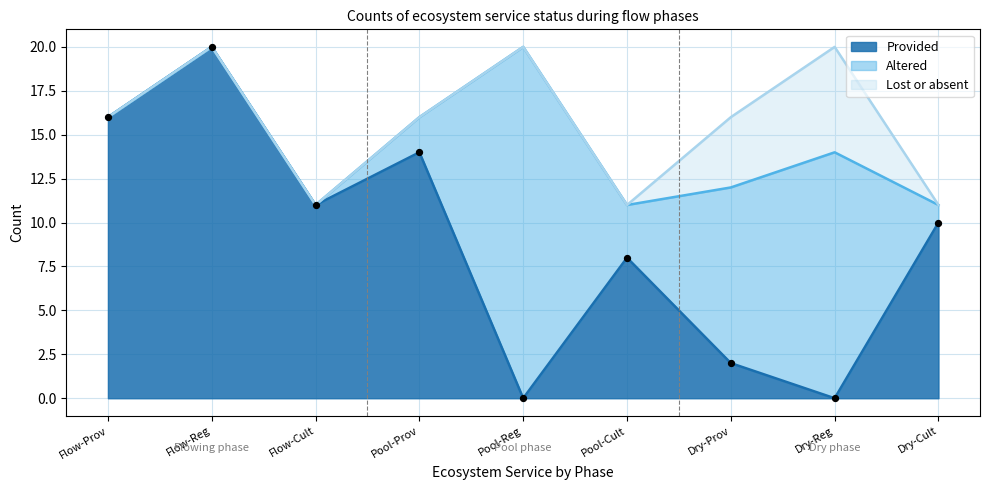

Which series has the widest spread of Y values?

Provided